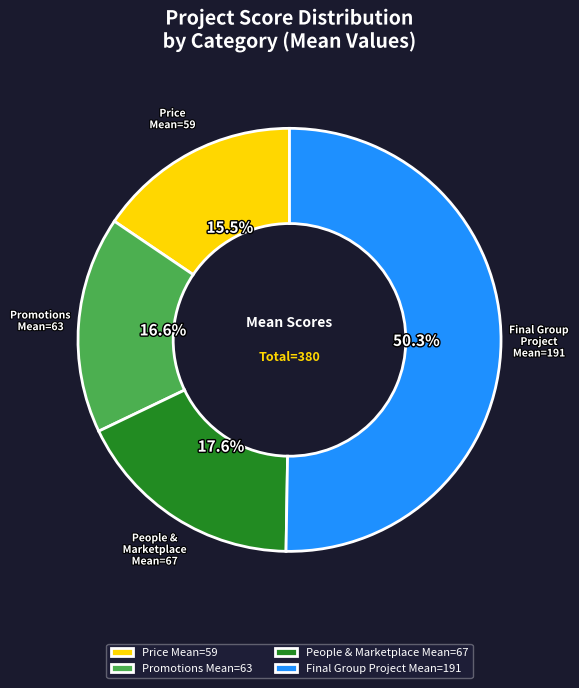

To the nearest percent, what is the average slice percentage?

25%